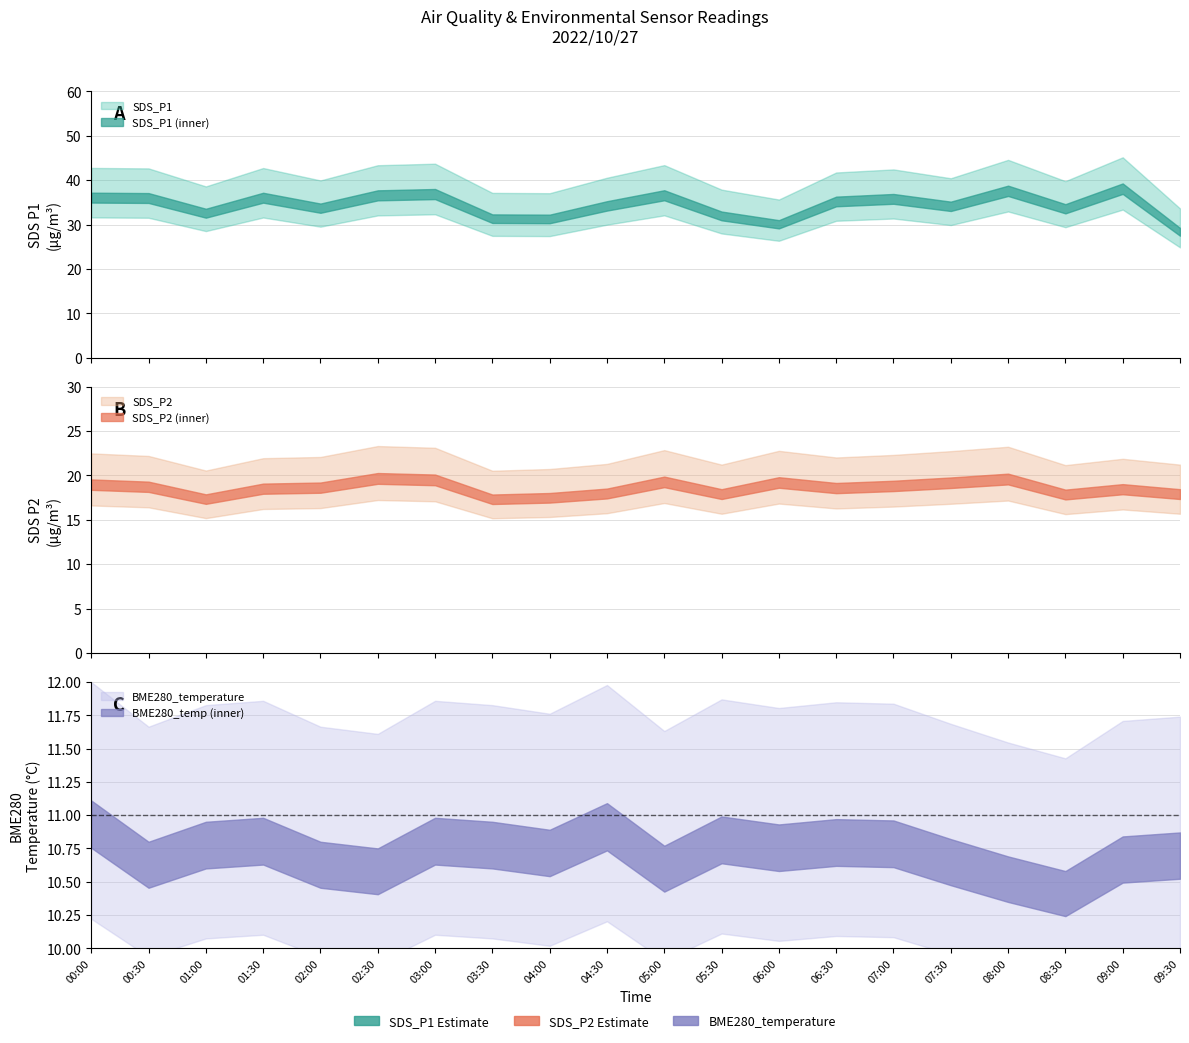

True or false: BME280_temperature and SDS_P2 intersect in this chart.

False